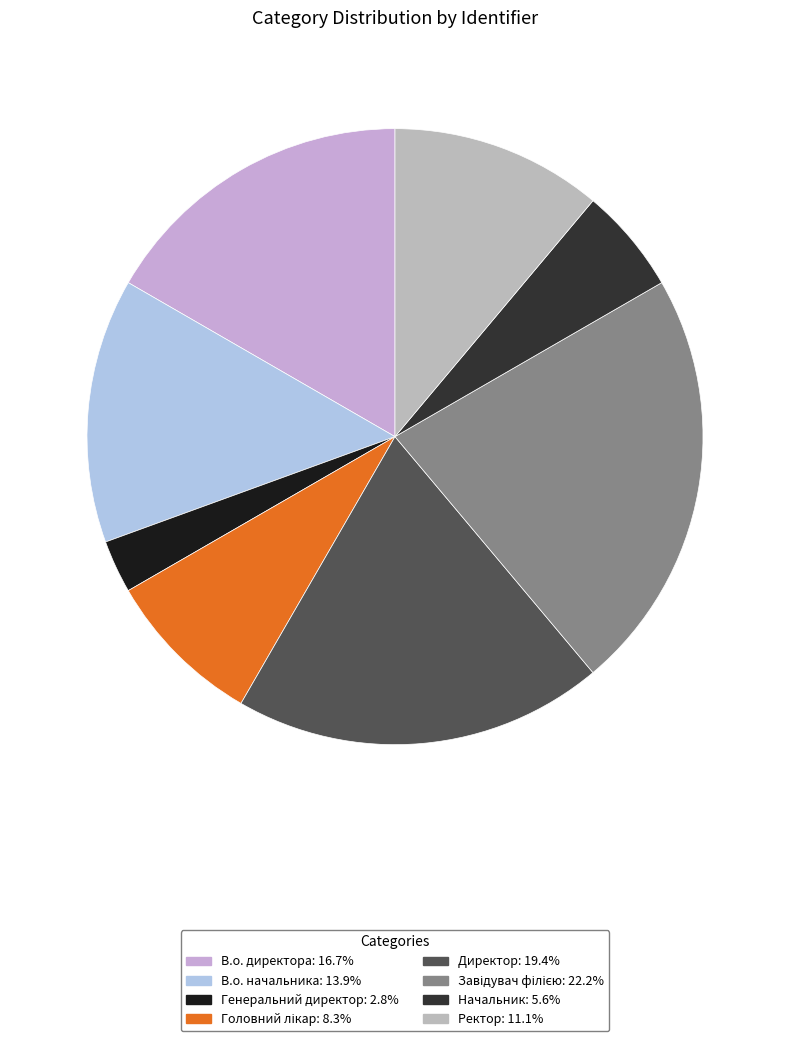

How many segments does this pie chart have?

8